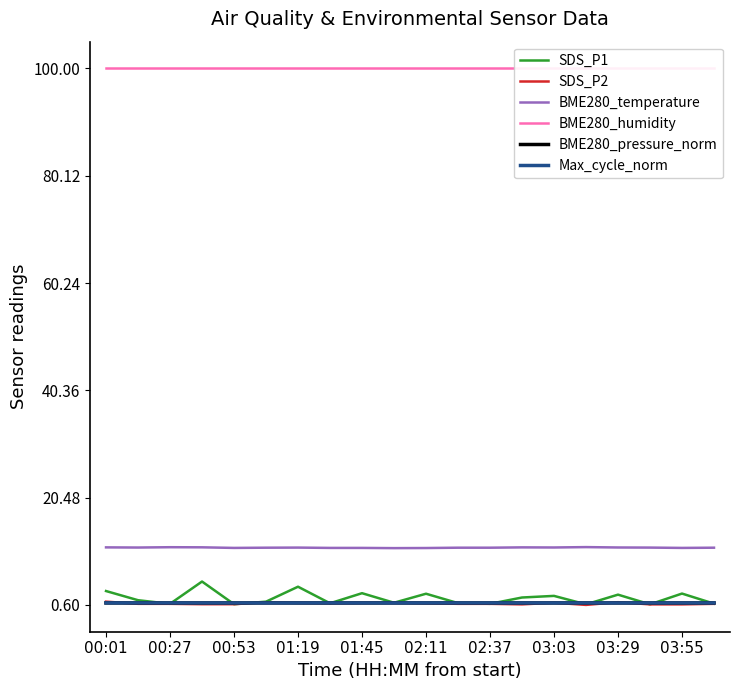

True or false: BME280_temperature and Max_cycle_norm cross at least once.

False